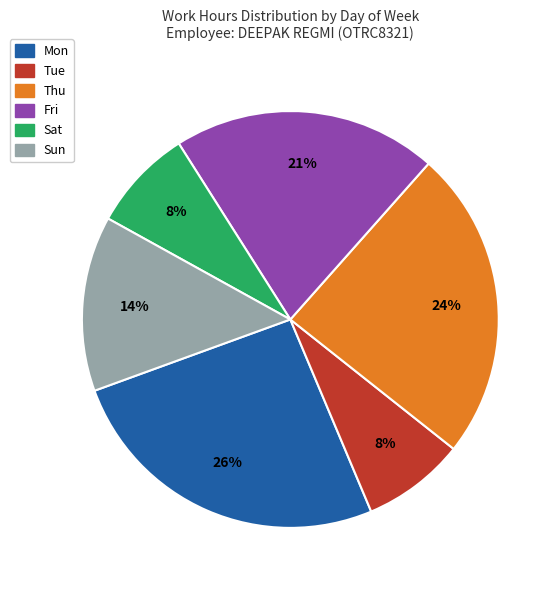

To the nearest percent, what is the difference between the largest and smallest slice percentages?

18%